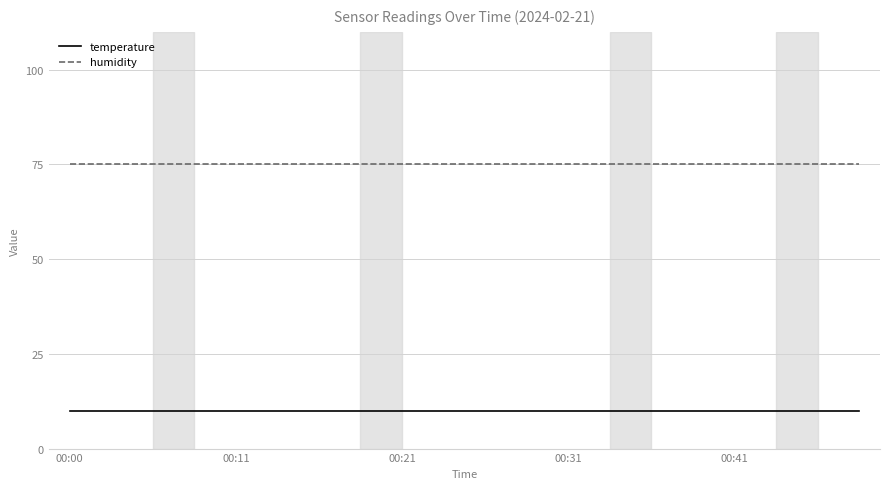

Rank the series by their average value, from lowest to highest.

temperature, humidity